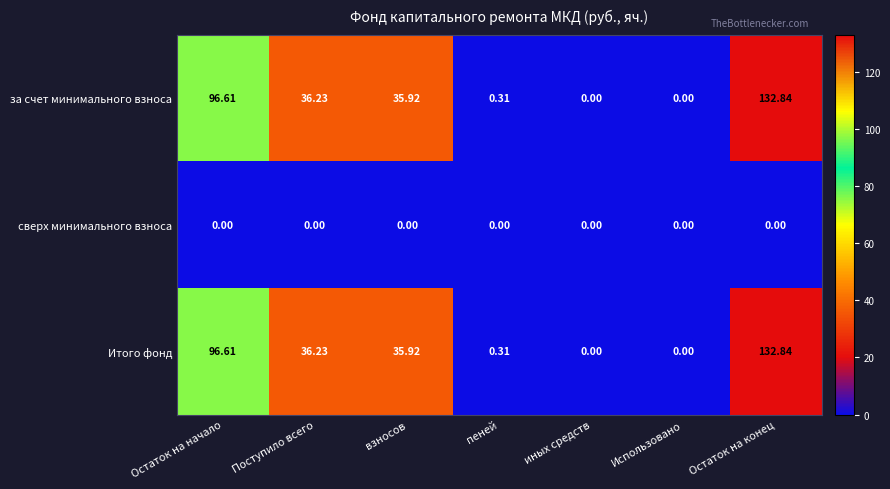

At which label is Итого фонд closest to 66?

Поступило всего